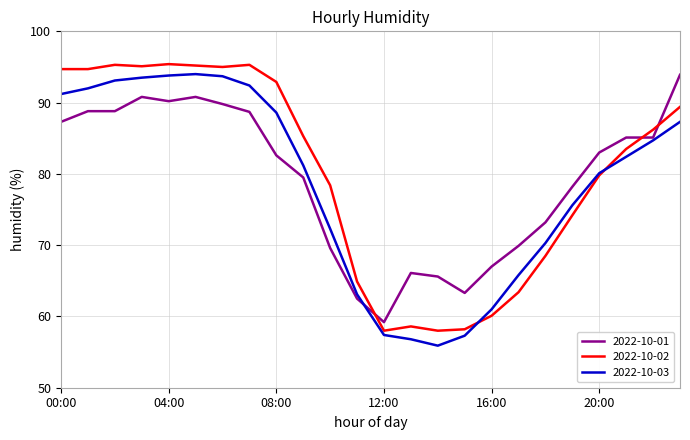

What is the maximum value shown in the chart?

95.4